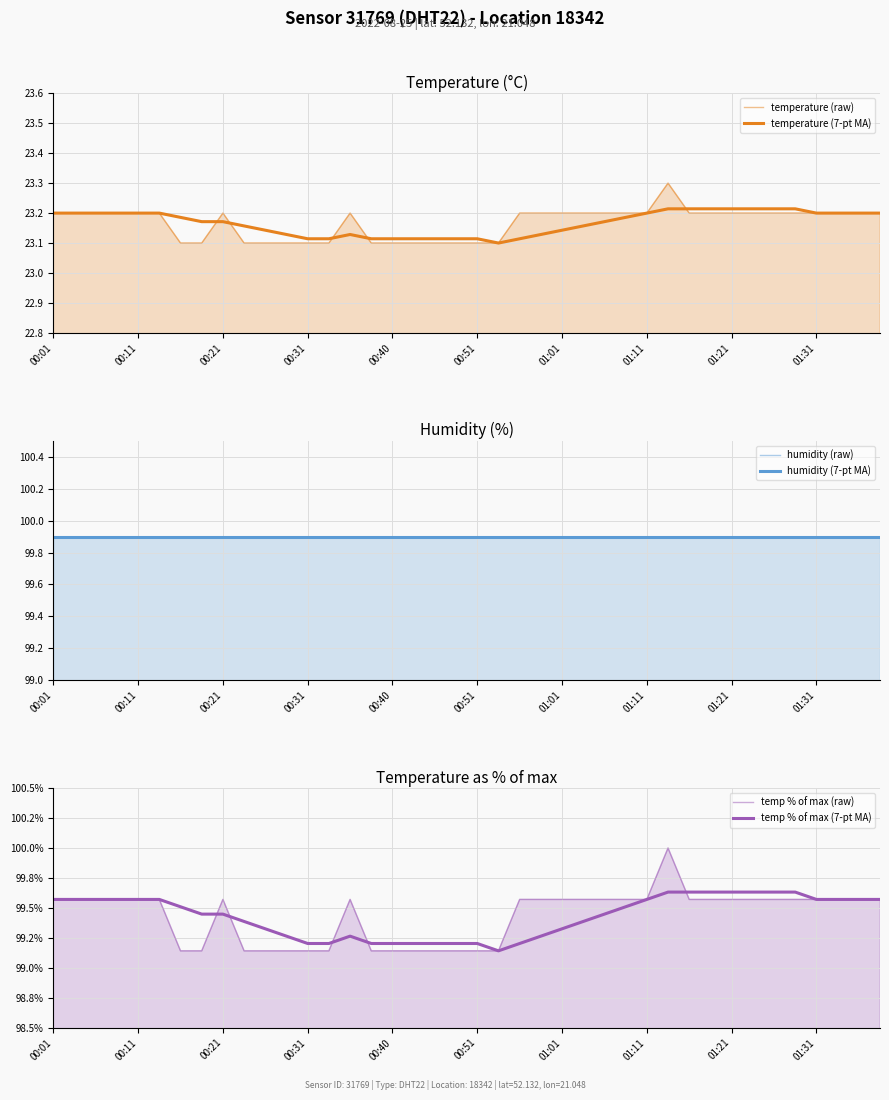

What is the total value across all series at 00:21?

445.2